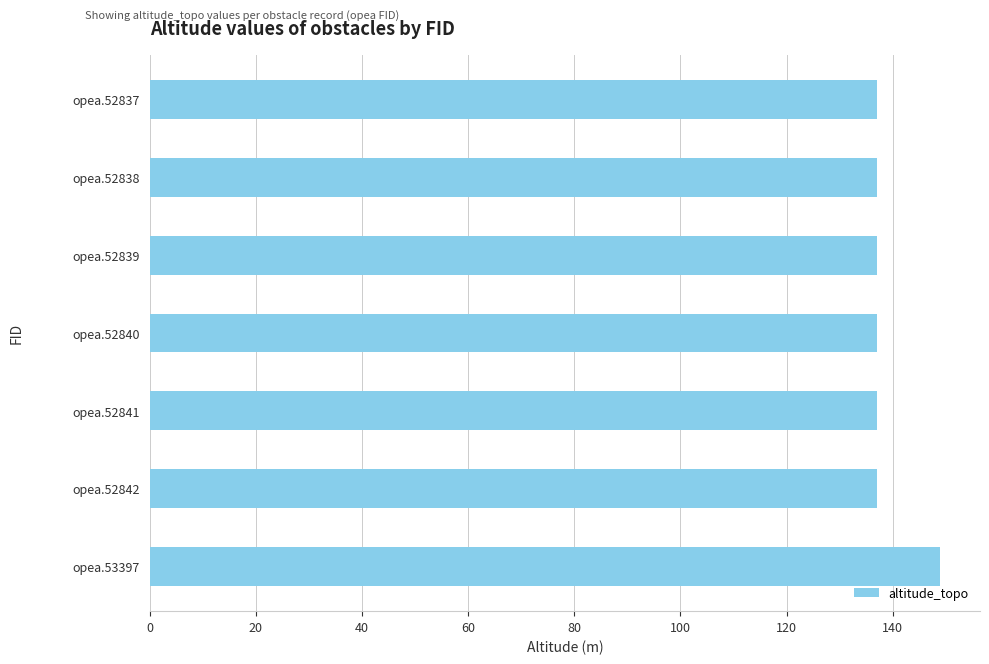

Approximately how many times larger is the value at opea.52841 compared to opea.52840?

1.0